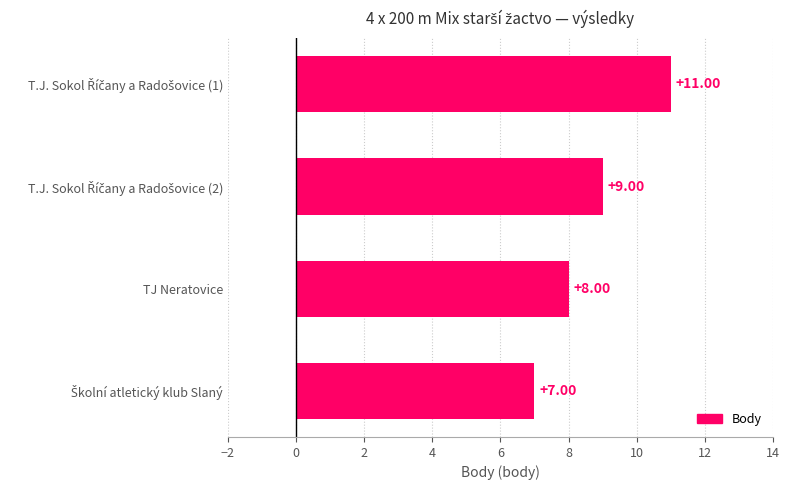

What is the average value?

9